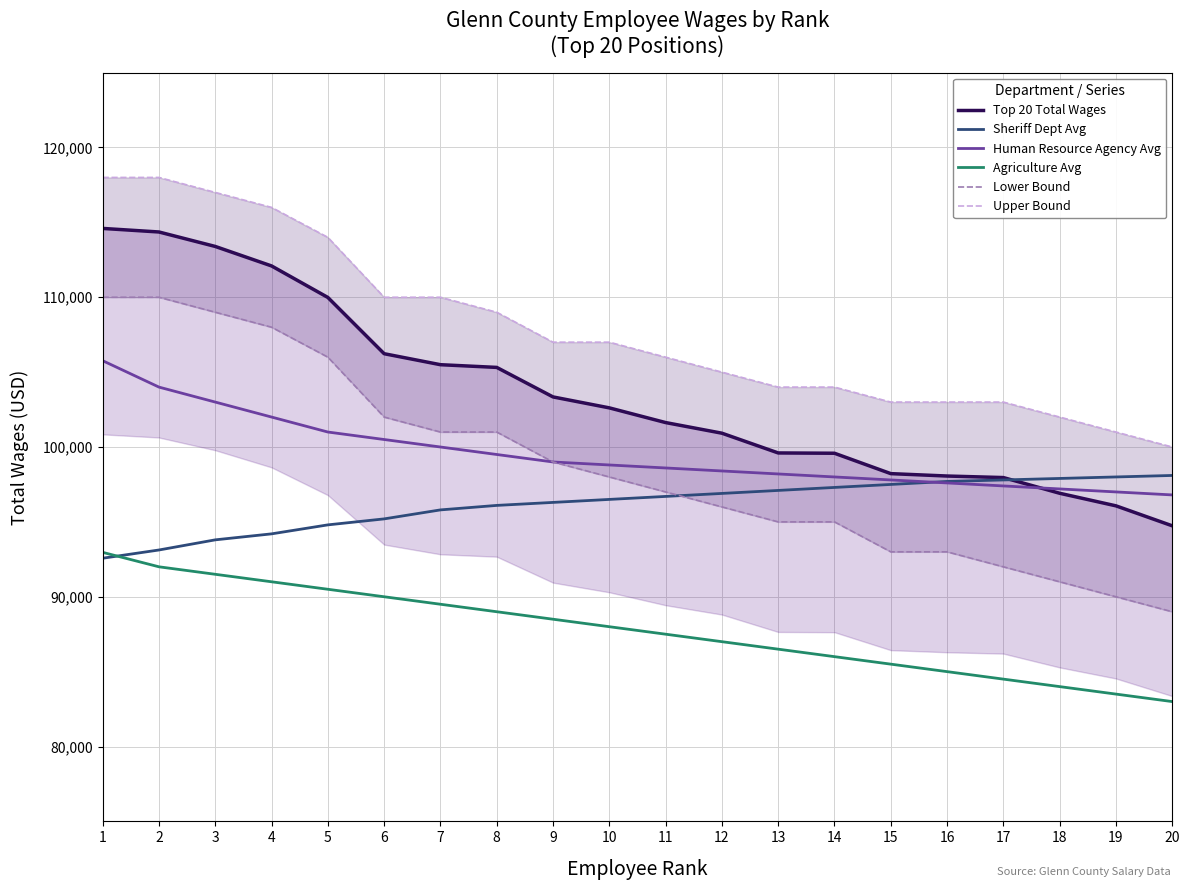

Where is Top 20 Total Wages nearest to the value 104667?

8